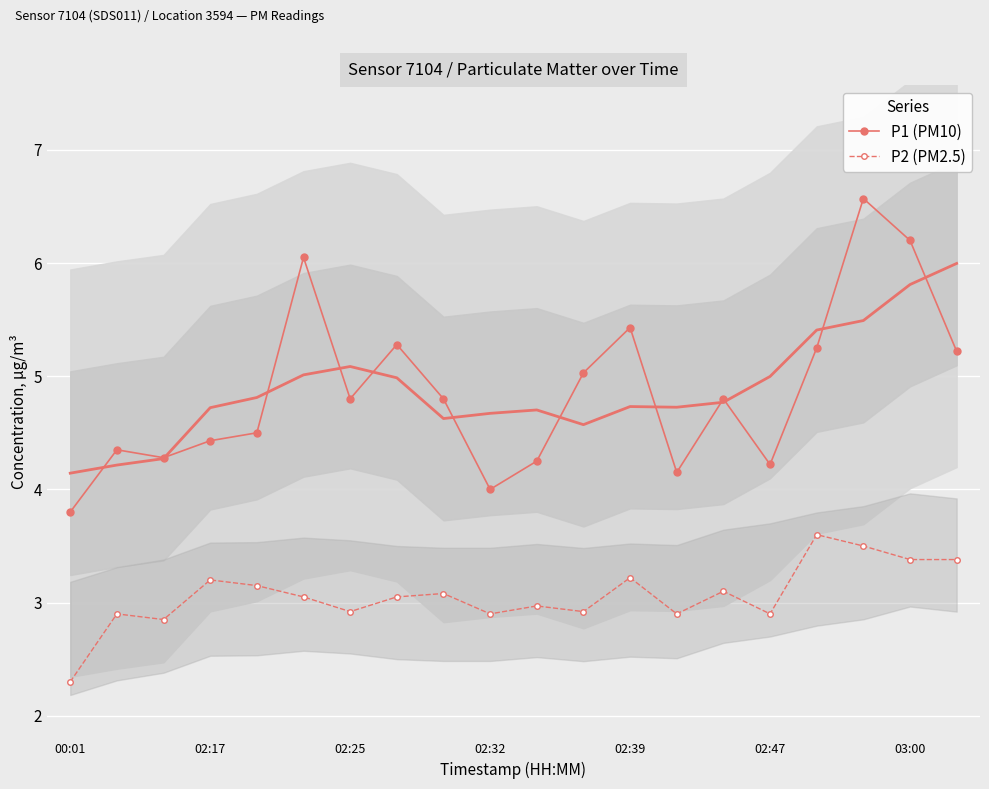

True or false: P2 (PM2.5) and P1 (PM10) intersect in this chart.

False